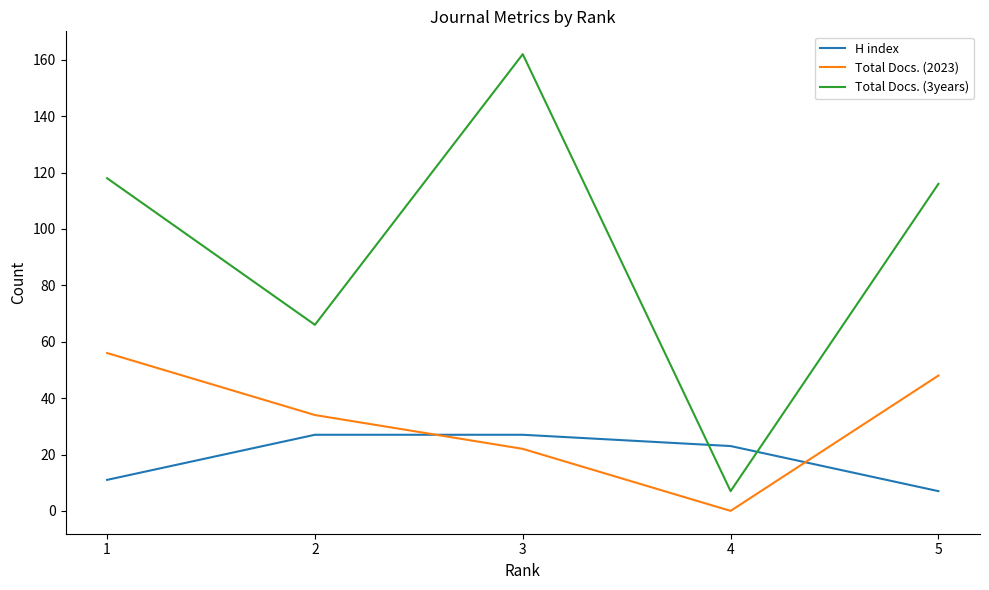

What is the sum of all Total Docs. (3years) values?

469